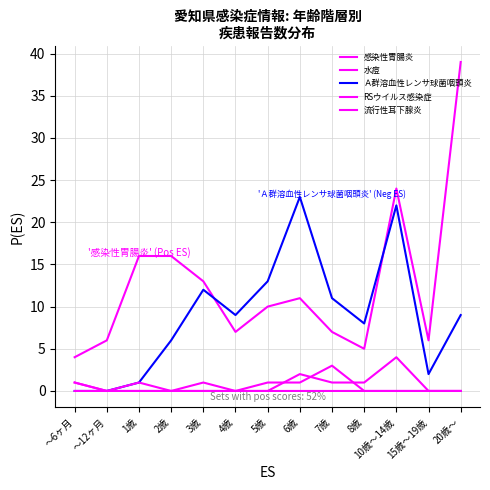

At which label does RSウイルス感染症 reach its peak?

～6ヶ月